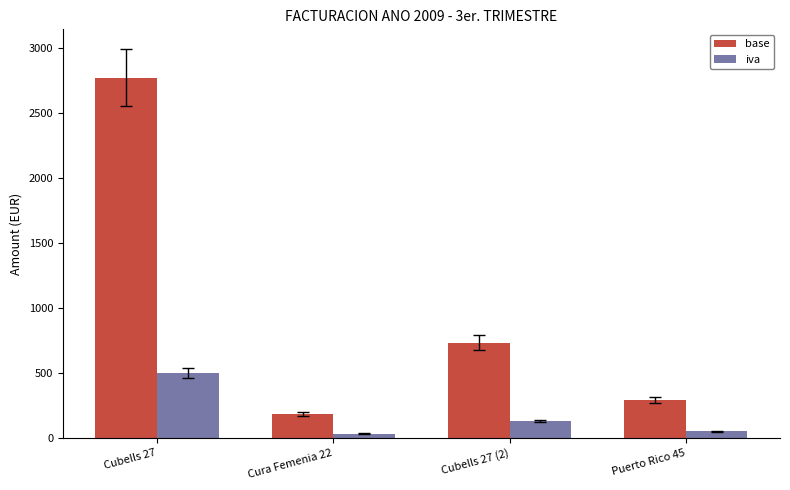

Is it true that iva equals 248.4 at Cubells 27?

False